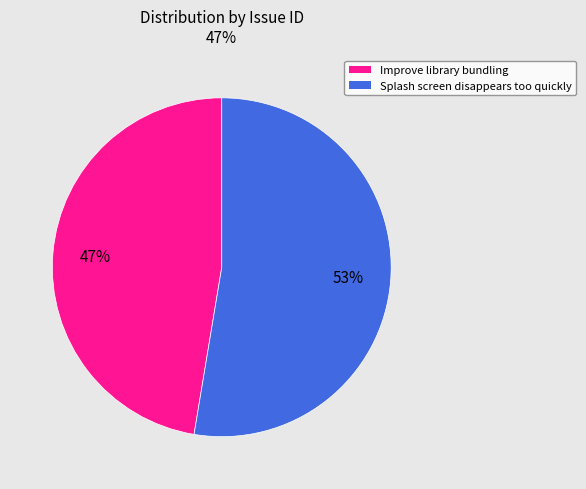

Is it true that Splash screen disappears too quickly is 53% of the pie?

True